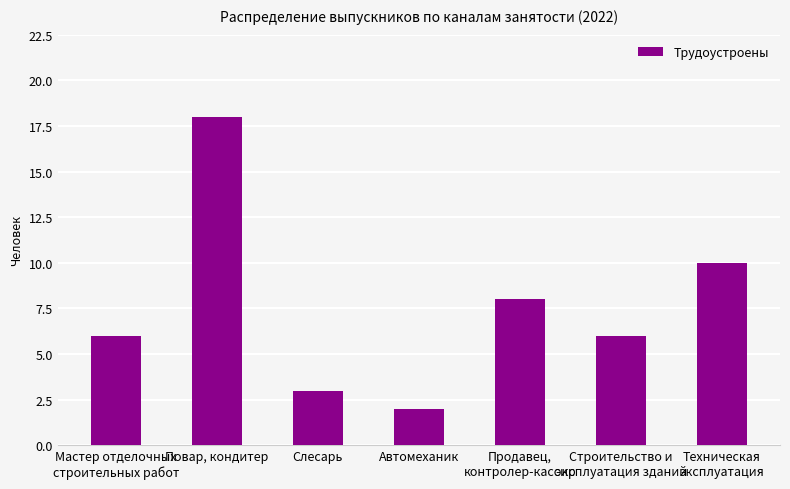

What is the label of the 5th bar from the right?

Слесарь